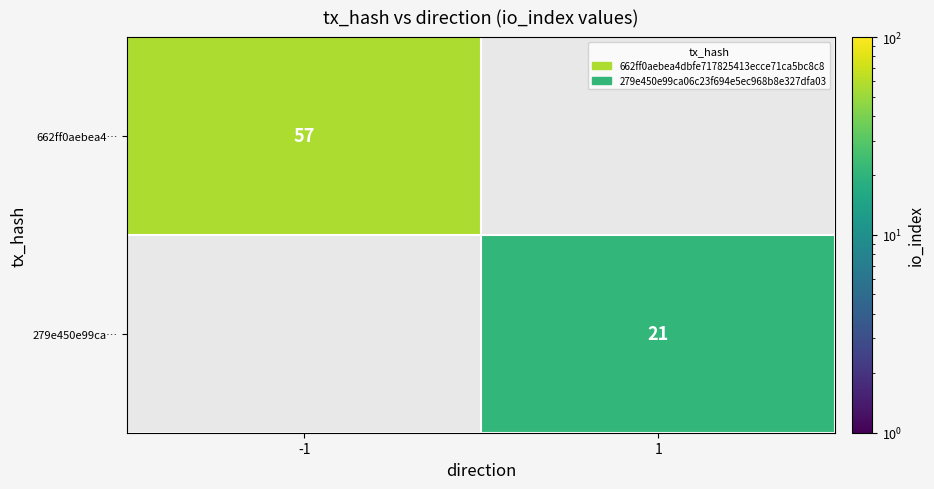

At how many categories does at least one series exceed 45?

1